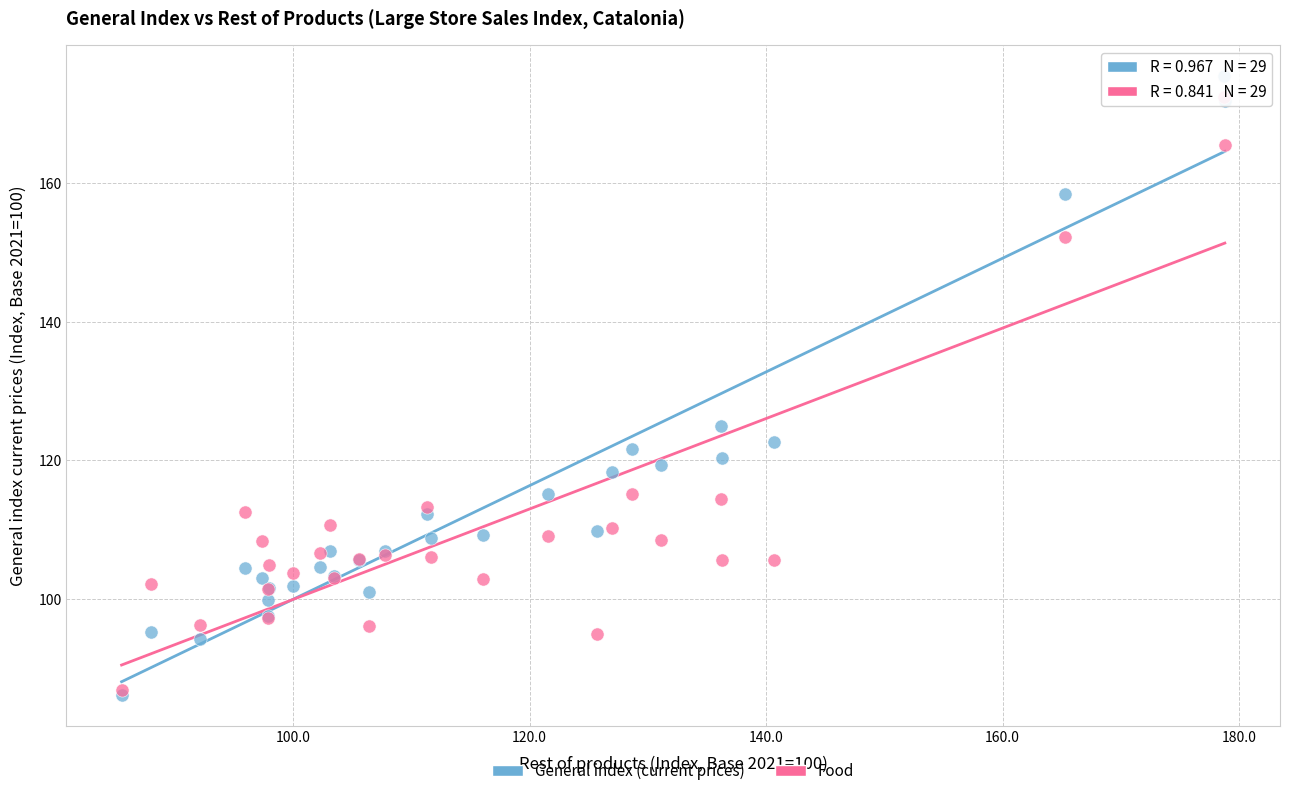

What are all the series names shown in the legend?

General index (current prices), Food